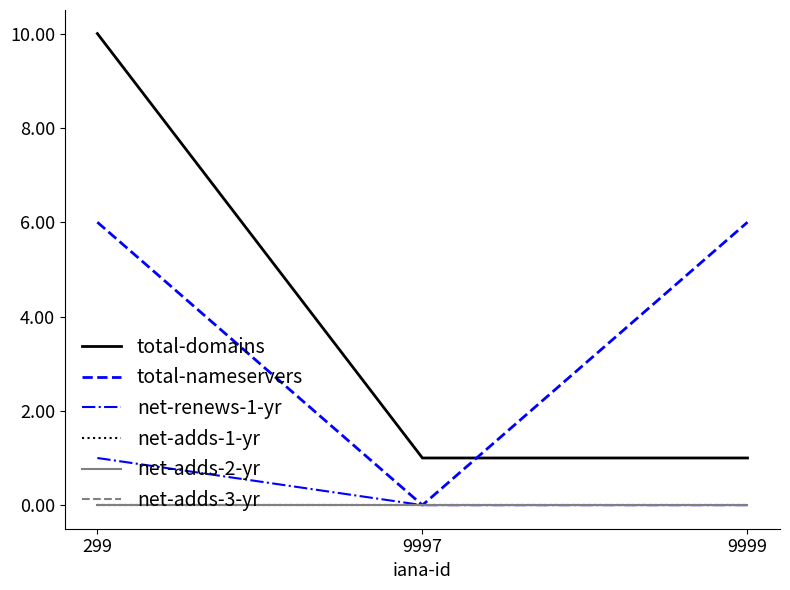

Rank the series at 9999 from highest to lowest value.

total-nameservers, total-domains, net-renews-1-yr, net-adds-1-yr, net-adds-2-yr, net-adds-3-yr